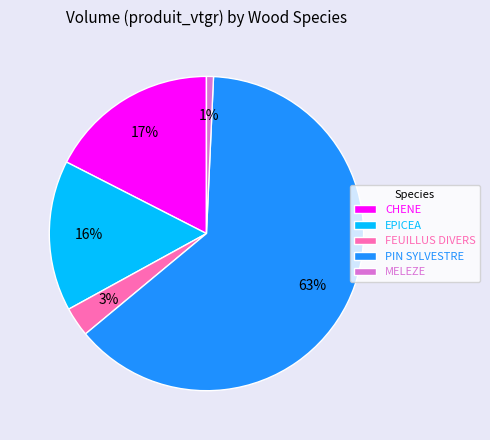

Is the sum of MELEZE and CHENE greater than half?

No